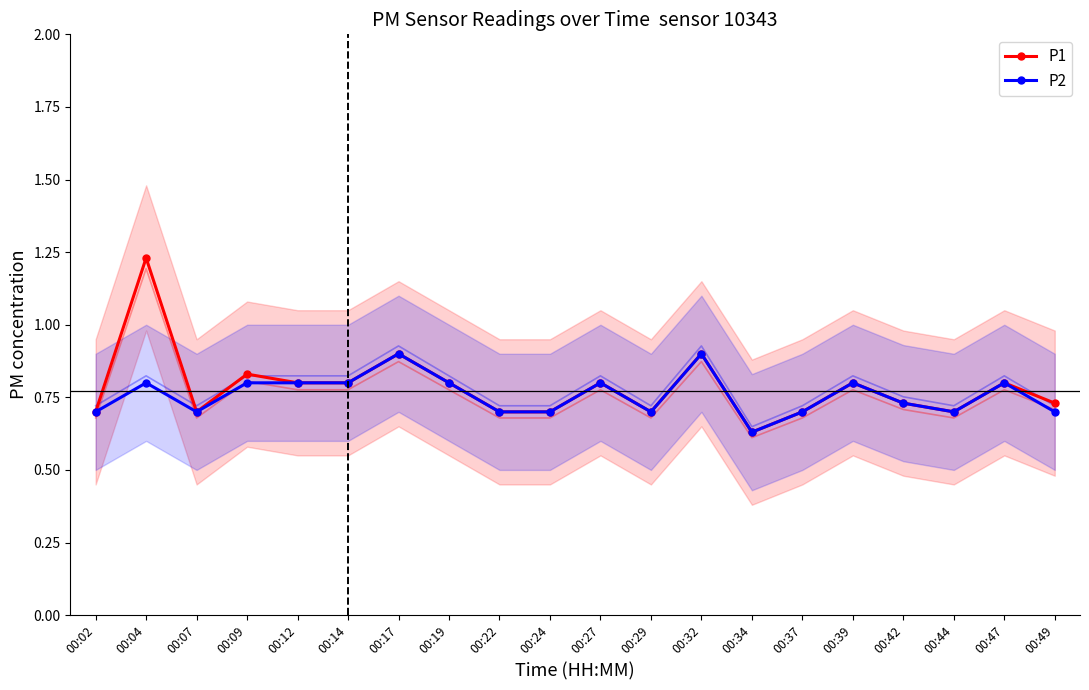

What is the sum of all P2 values?

15.2